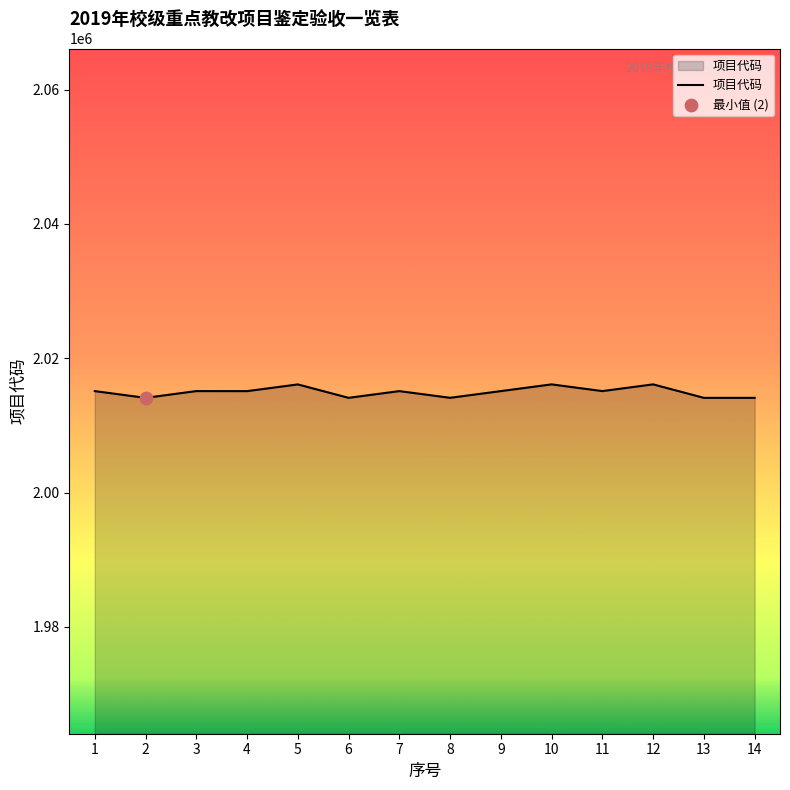

What is the ratio of the value at 8 to the value at 2?

1.0